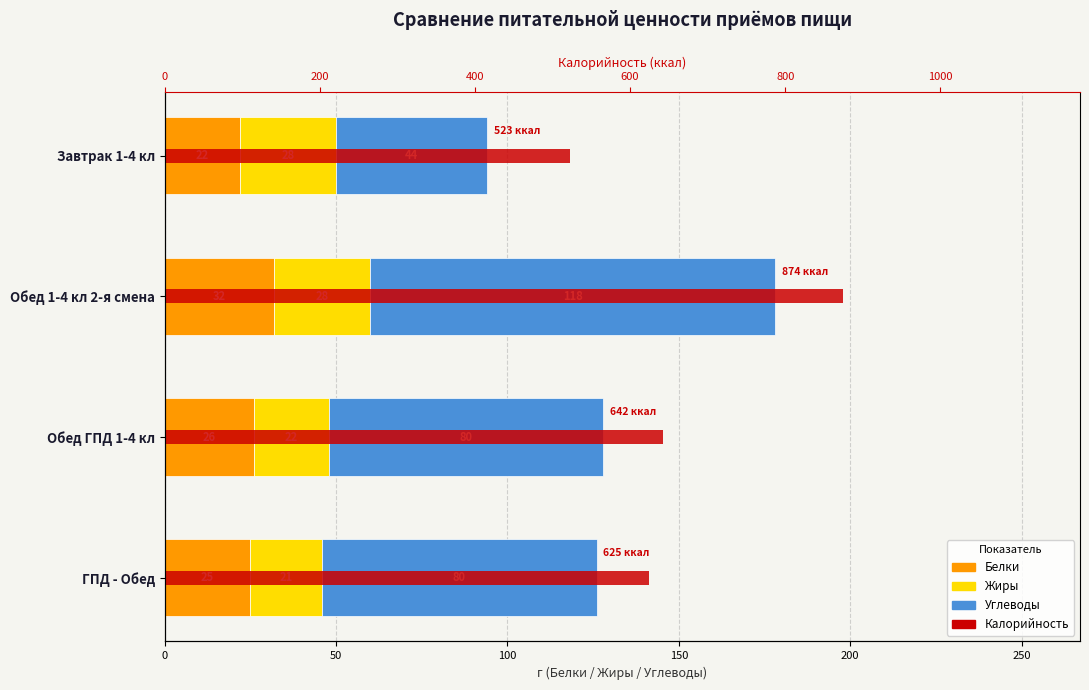

Count the number of data series in this chart.

4